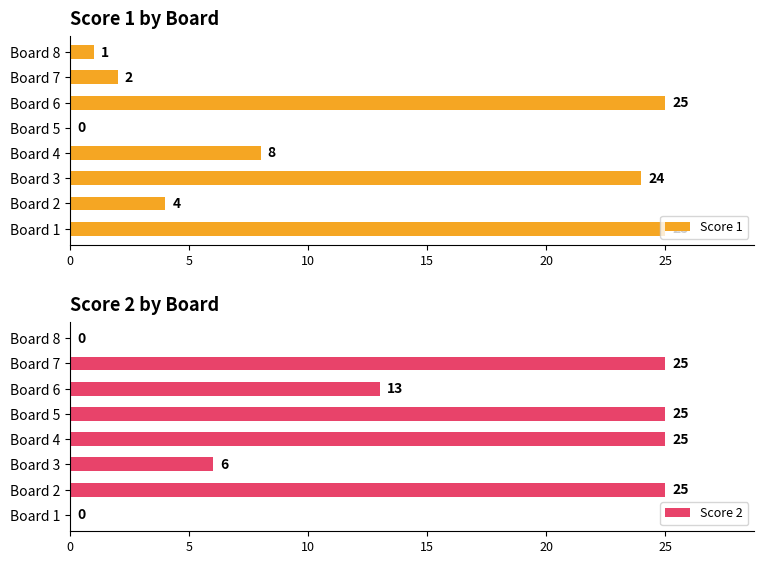

True or false: Score 1 has a value of 8 at Board 4.

True